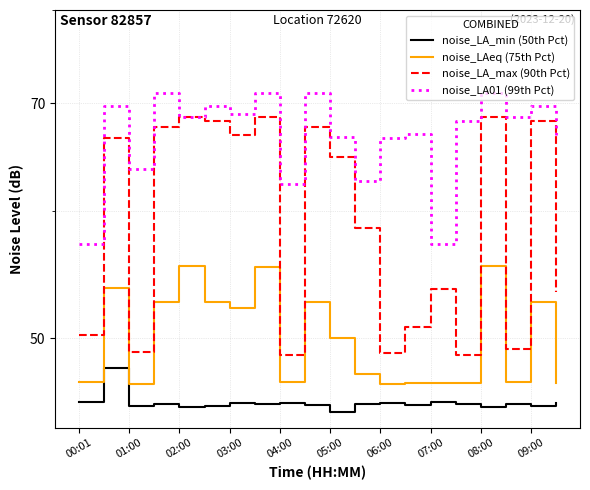

Which has a higher value, 01:00 or 12?

01:00